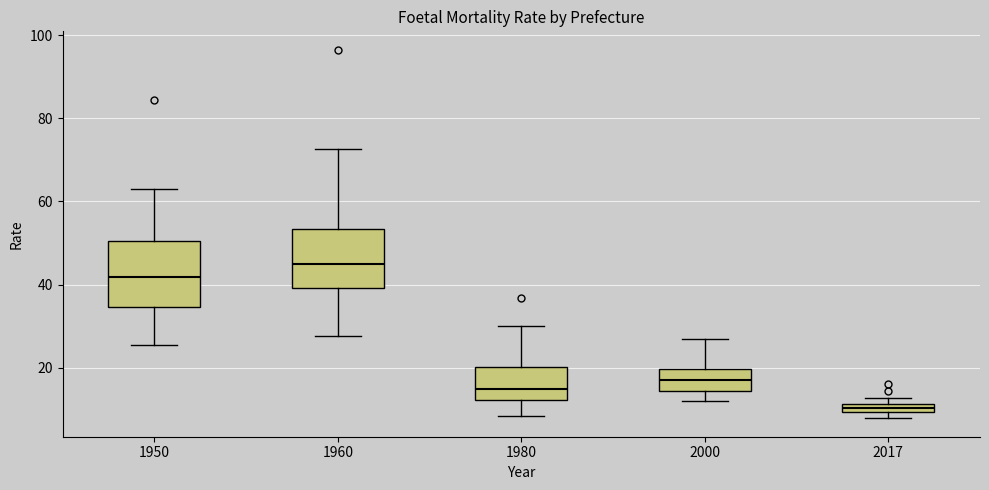

Which box has the highest median line?

1960